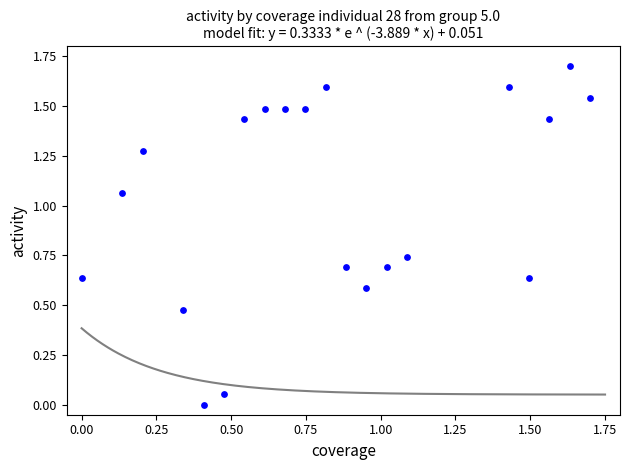

What is the range of X values (max minus min)?

1.7